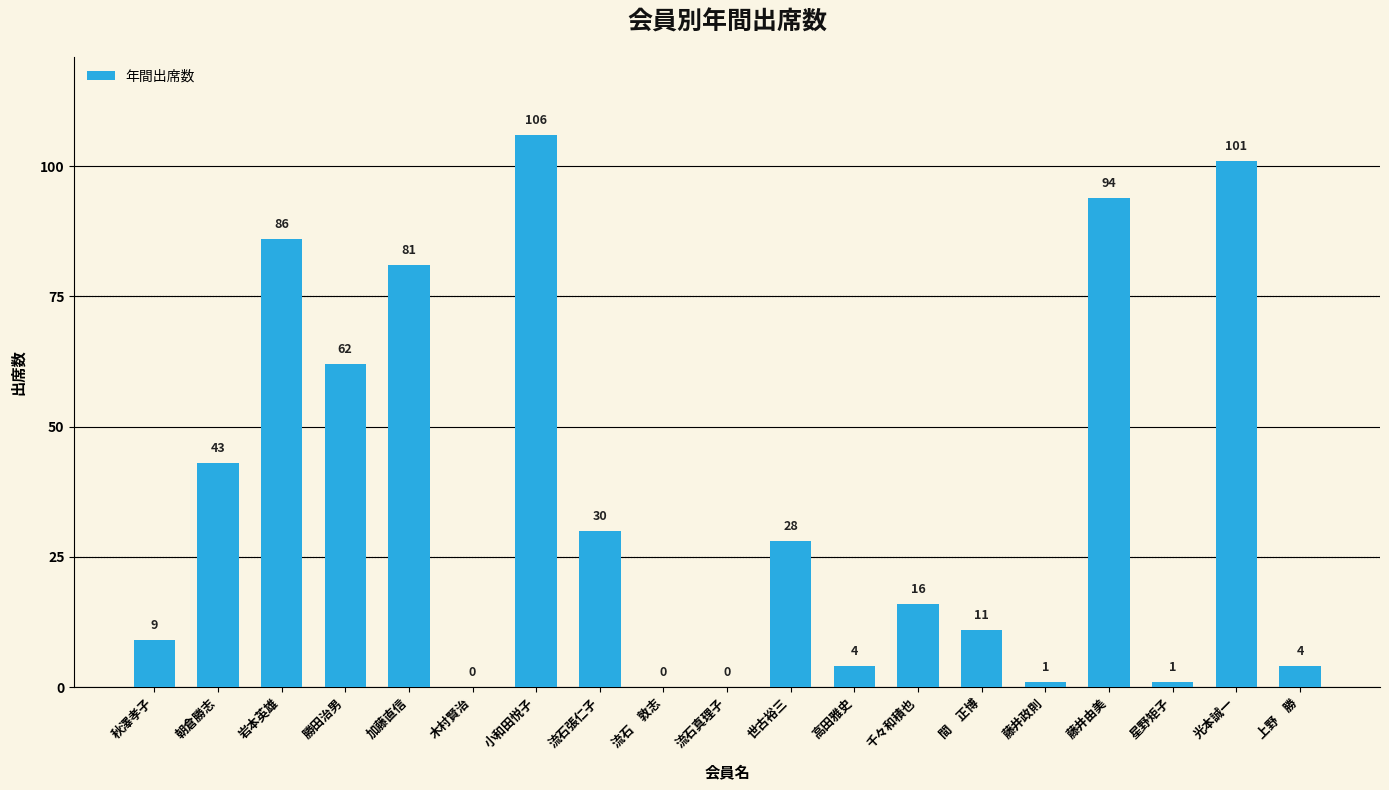

What is the greatest value displayed?

106